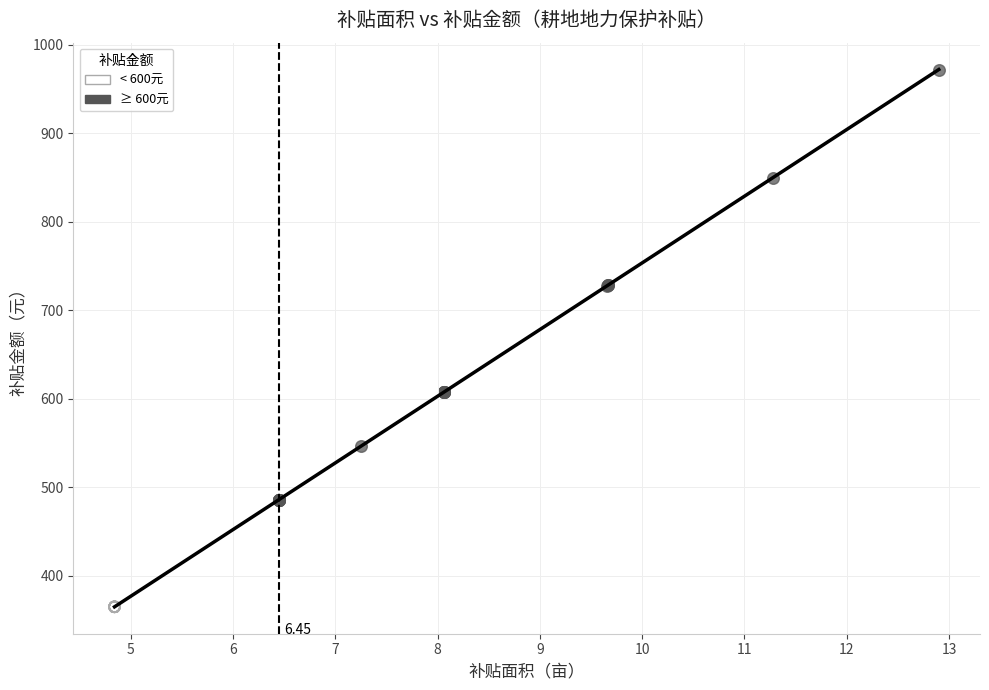

Which series contains the highest Y value?

≥ 600元